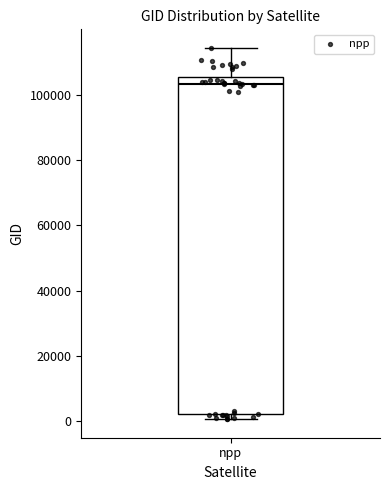

Transcribe this box plot: give where the median line is, the range the box spans, and where the two whiskers end, as read against the y-axis. The values are not printed on the chart, so give them approximately, as read against the axis.

median 104000, box 2000 to 106000, whiskers 0 to 114000